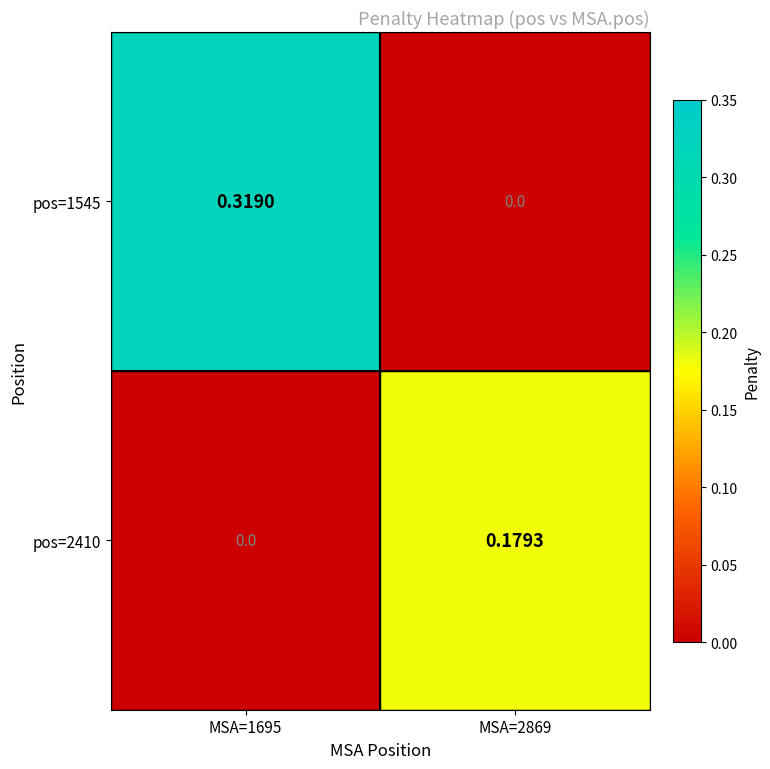

Is the value of pos=2410 at MSA=2869 greater than the value of pos=1545 at MSA=1695?

No